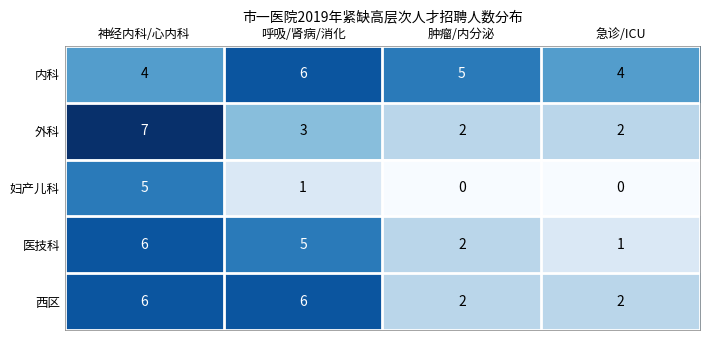

Reading left to right, extract all data points from this chart.

内科: 神经内科/心内科=4	呼吸/肾病/消化=6	肿瘤/内分泌=5	急诊/ICU=4
外科: 神经内科/心内科=7	呼吸/肾病/消化=3	肿瘤/内分泌=2	急诊/ICU=2
妇产儿科: 神经内科/心内科=5	呼吸/肾病/消化=1	肿瘤/内分泌=0	急诊/ICU=0
医技科: 神经内科/心内科=6	呼吸/肾病/消化=5	肿瘤/内分泌=2	急诊/ICU=1
西区: 神经内科/心内科=6	呼吸/肾病/消化=6	肿瘤/内分泌=2	急诊/ICU=2